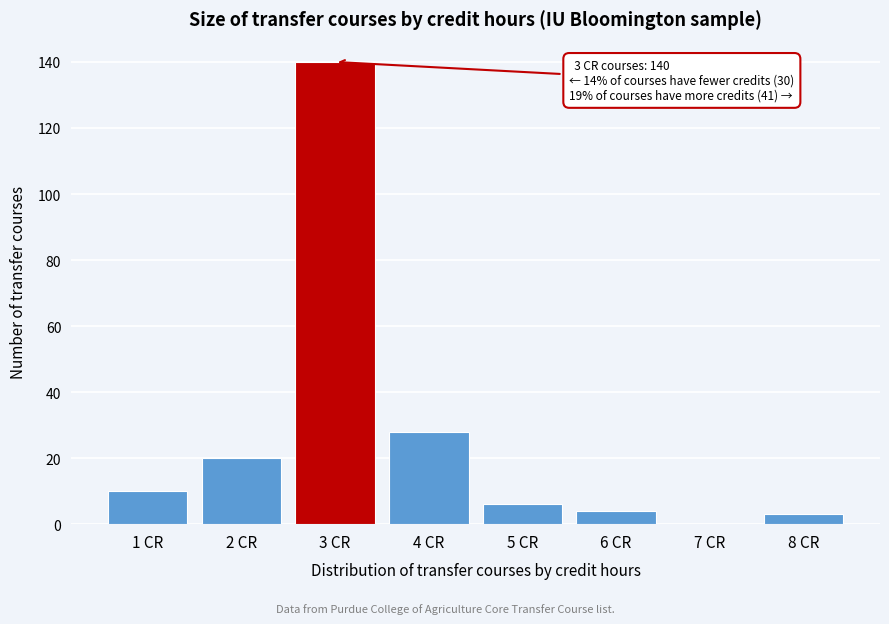

Which range on the x-axis has the tallest bar?

2.5 to 3.5